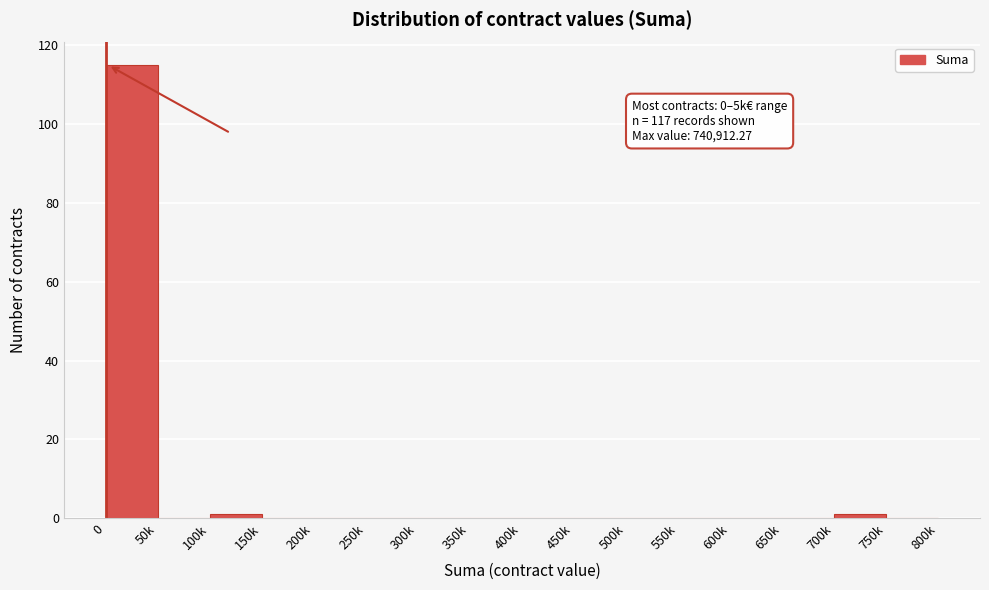

Reading left to right, list all the values displayed in this chart.

0=115	50k=0	100k=1	150k=0	200k=0	250k=0	300k=0	350k=0	400k=0	450k=0	500k=0	550k=0	600k=0	650k=0	700k=1	750k=0